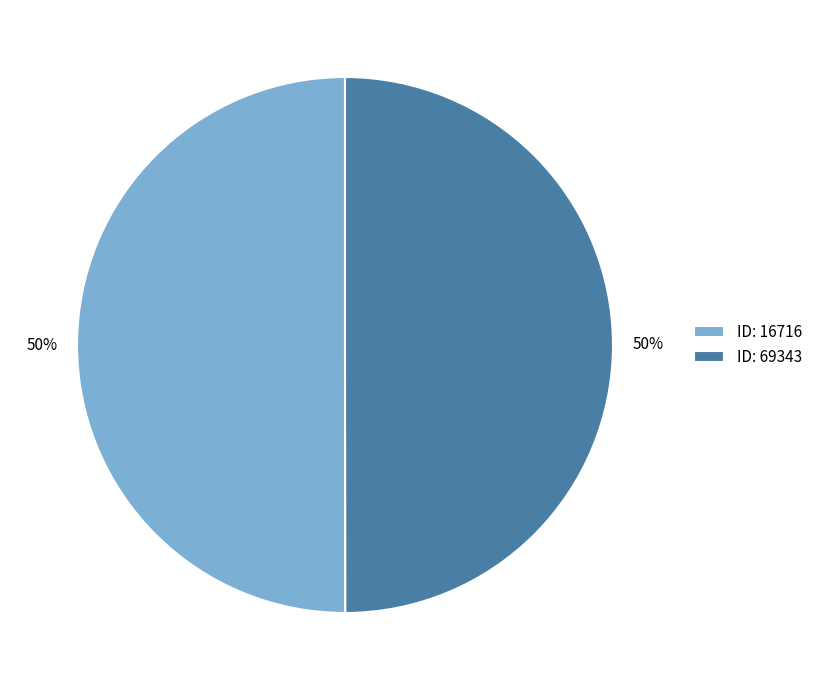

Approximately how many times larger is the value at ID: 69343 compared to ID: 16716?

1.0